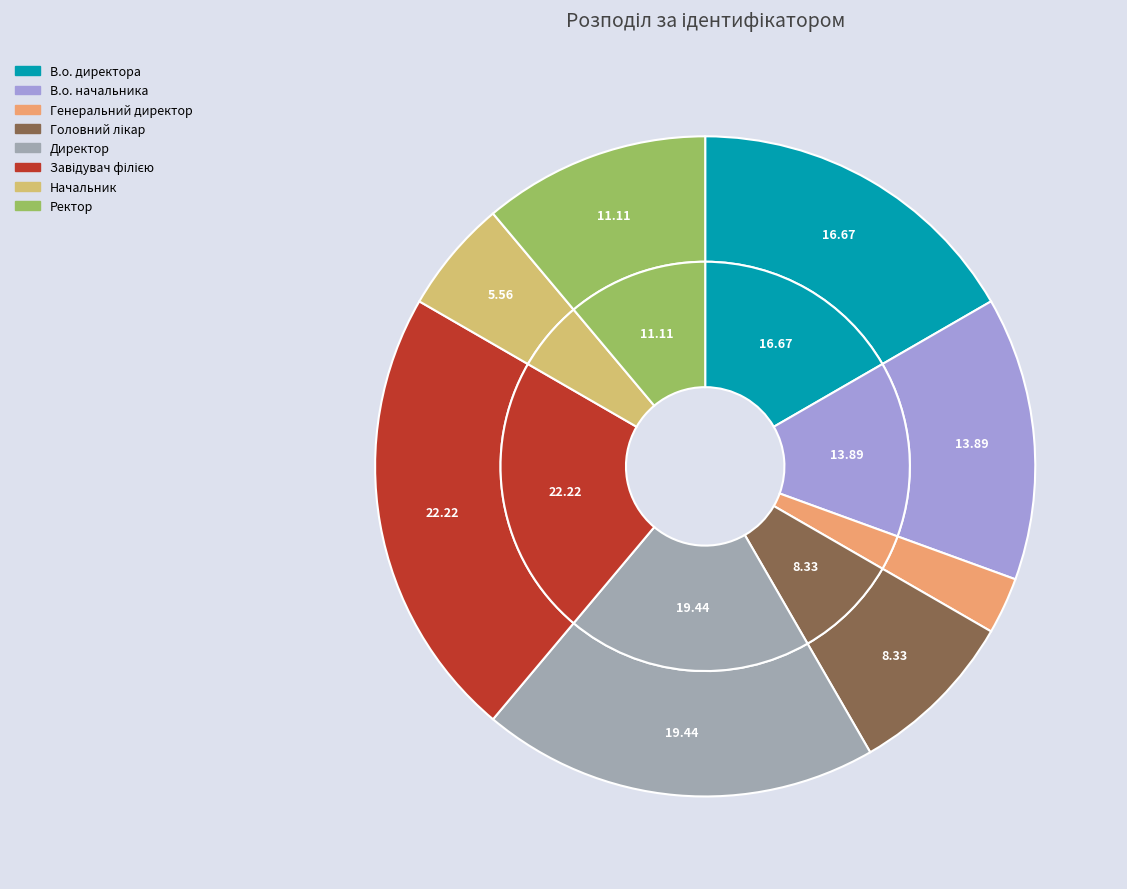

Is it true that В.о. начальника is 14% of the pie?

True